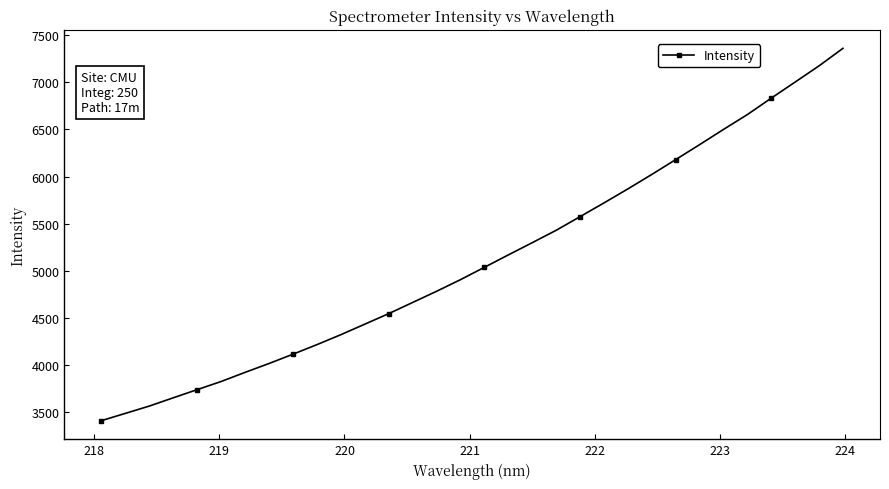

What is the greatest value displayed?

7359.7